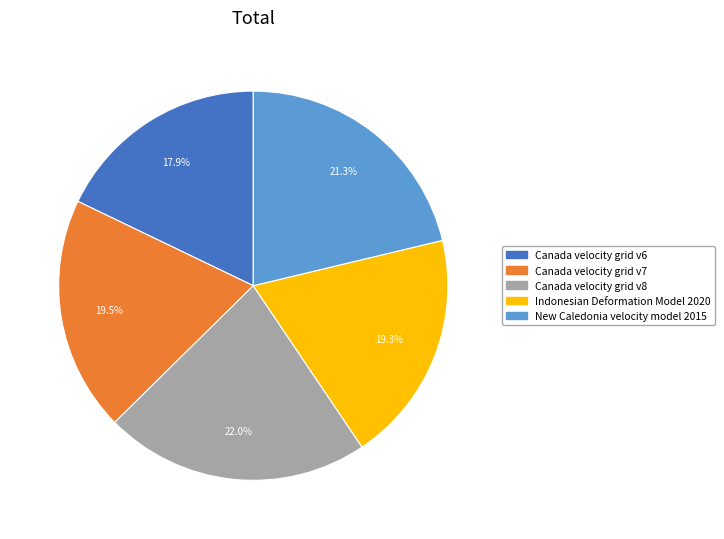

How many slices are in this pie chart?

5